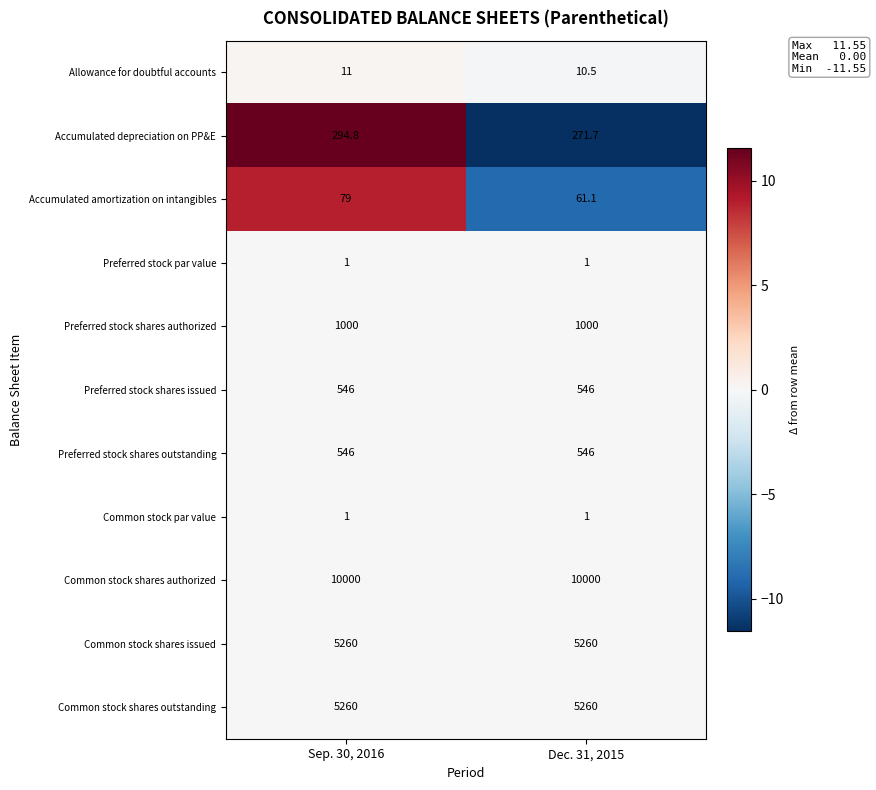

At which category is the sum across all series the highest?

Sep. 30, 2016